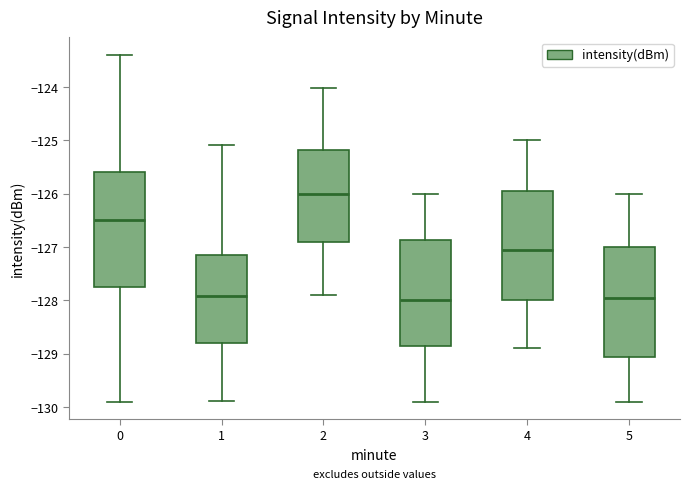

Which box is the tallest, from its lower edge to its upper edge?

0